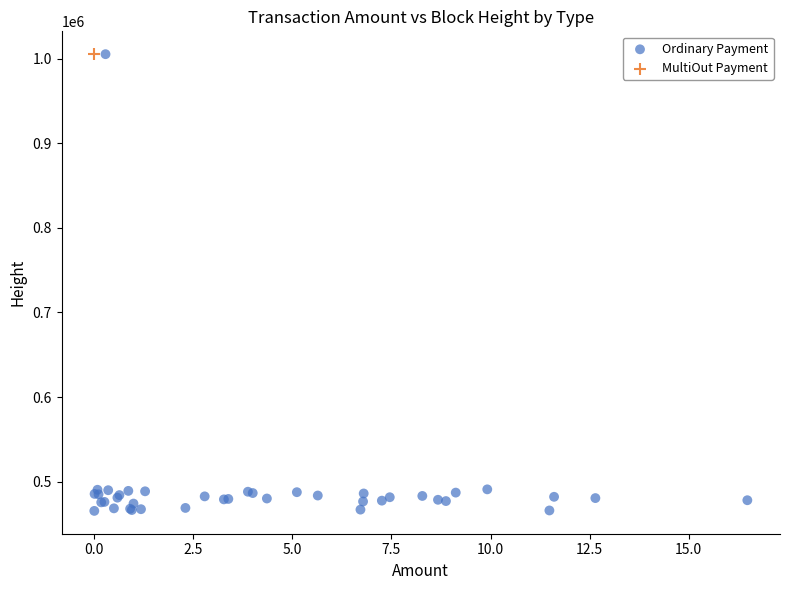

What are all the series names shown in the legend?

Ordinary Payment, MultiOut Payment